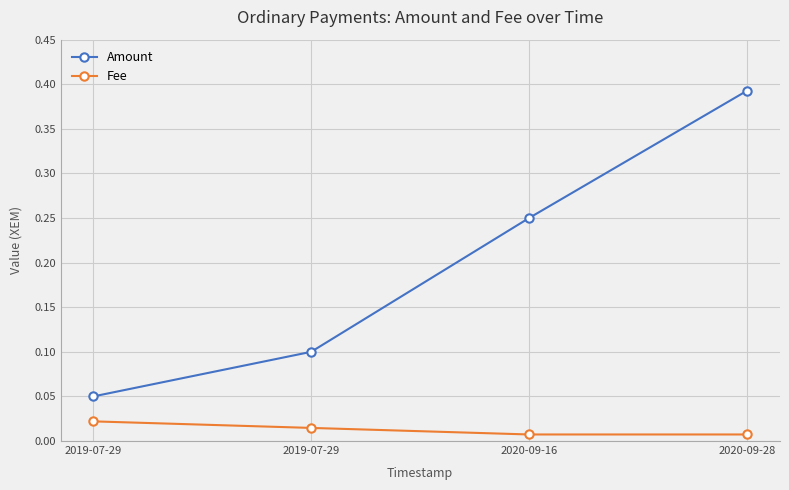

Reading right to left, list all the values displayed in this chart.

Amount: 2020-09-28=0.4	2020-09-16=0.2	2019-07-29=0.1	2019-07-29=0.1
Fee: 2020-09-28=0.0	2020-09-16=0.0	2019-07-29=0.0	2019-07-29=0.0